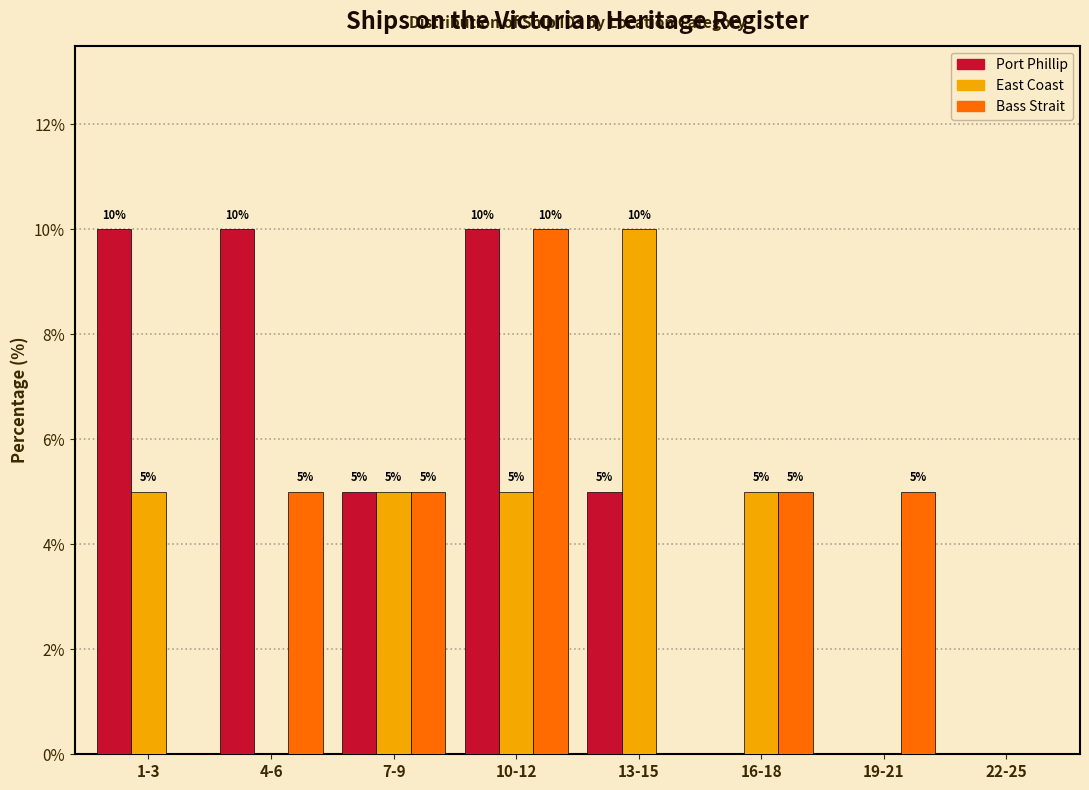

Reading left to right, transcribe all the data shown in this chart.

Port Phillip: 1-3=10	4-6=10	7-9=5	10-12=10	13-15=5	16-18=0	19-21=0	22-25=0
East Coast: 1-3=5	4-6=0	7-9=5	10-12=5	13-15=10	16-18=5	19-21=0	22-25=0
Bass Strait: 1-3=0	4-6=5	7-9=5	10-12=10	13-15=0	16-18=5	19-21=5	22-25=0